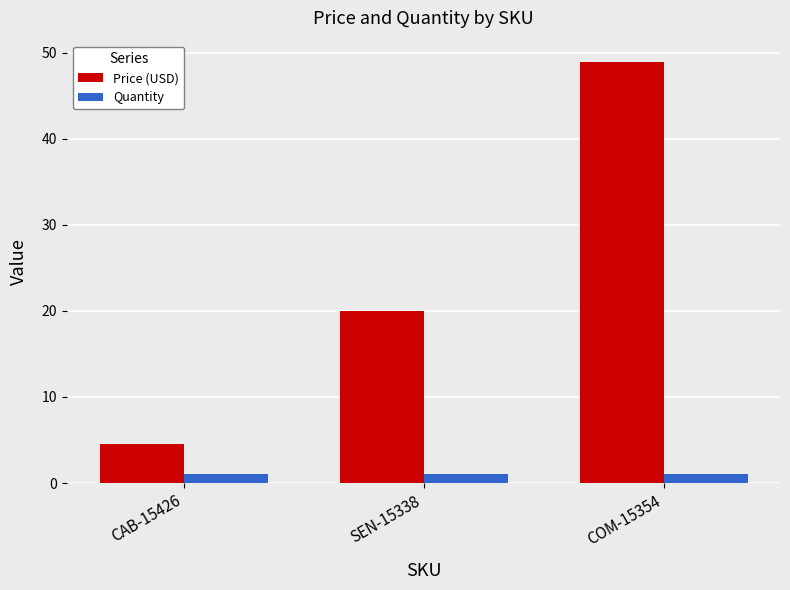

What is the minimum value shown in the chart?

1.0